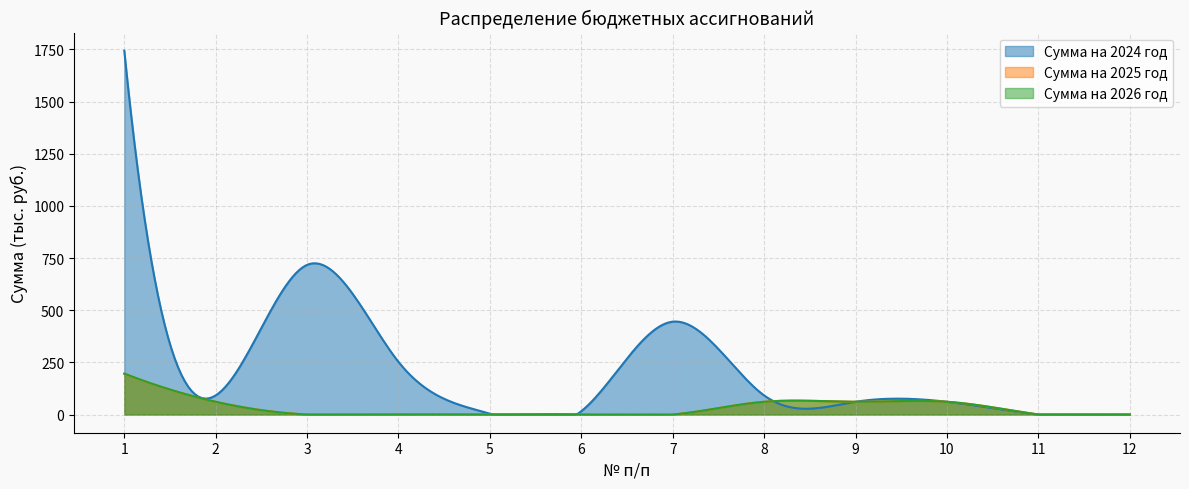

List the labels in order of Сумма на 2024 год value, largest first.

1, 3, 7, 4, 2, 8, 9, 10, 6, 5, 11, 12